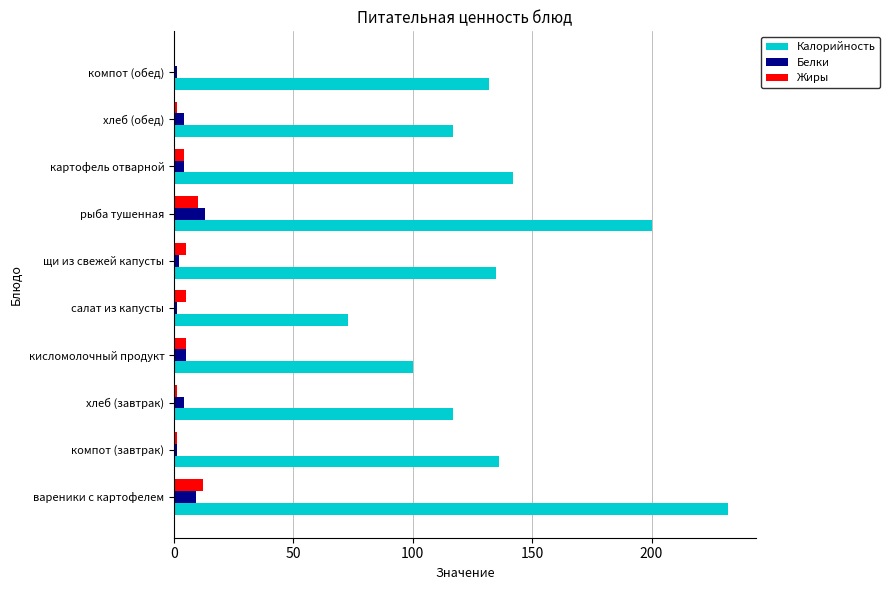

True or false: Калорийность has a value of 158 at хлеб (завтрак).

False